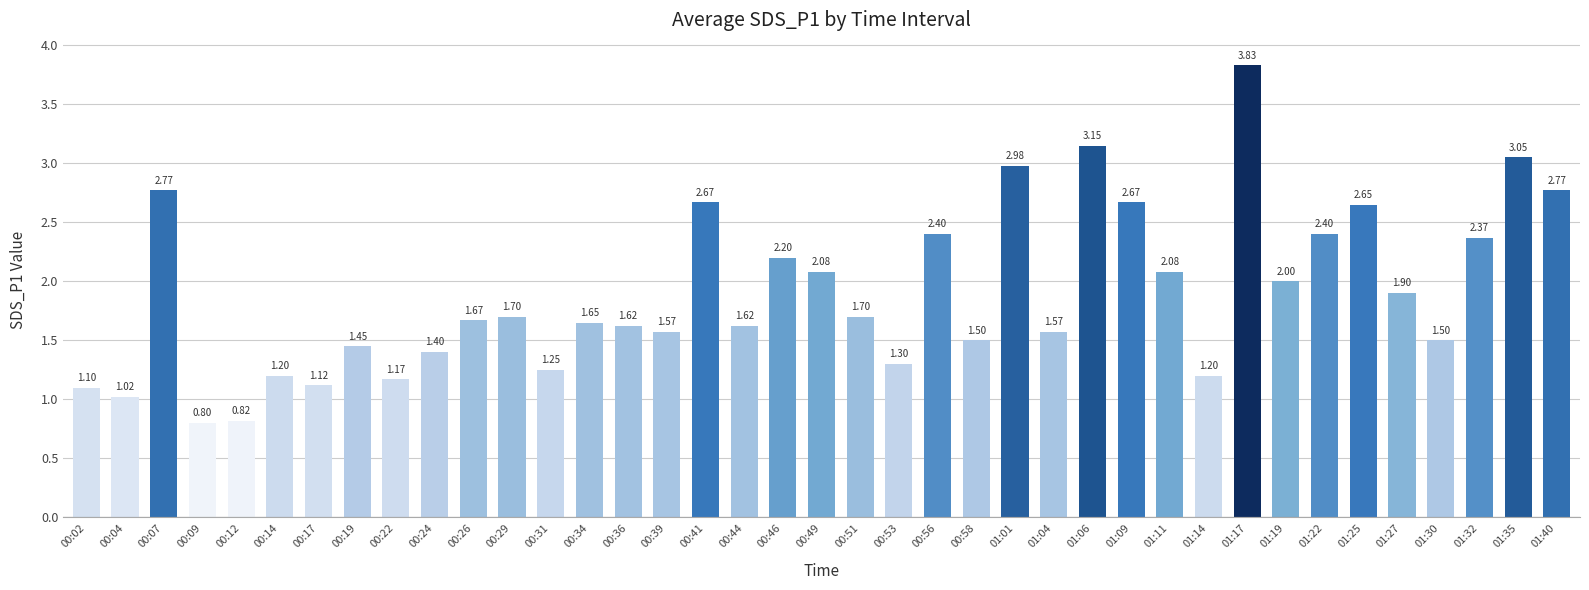

What is the sum of all values?

73.9